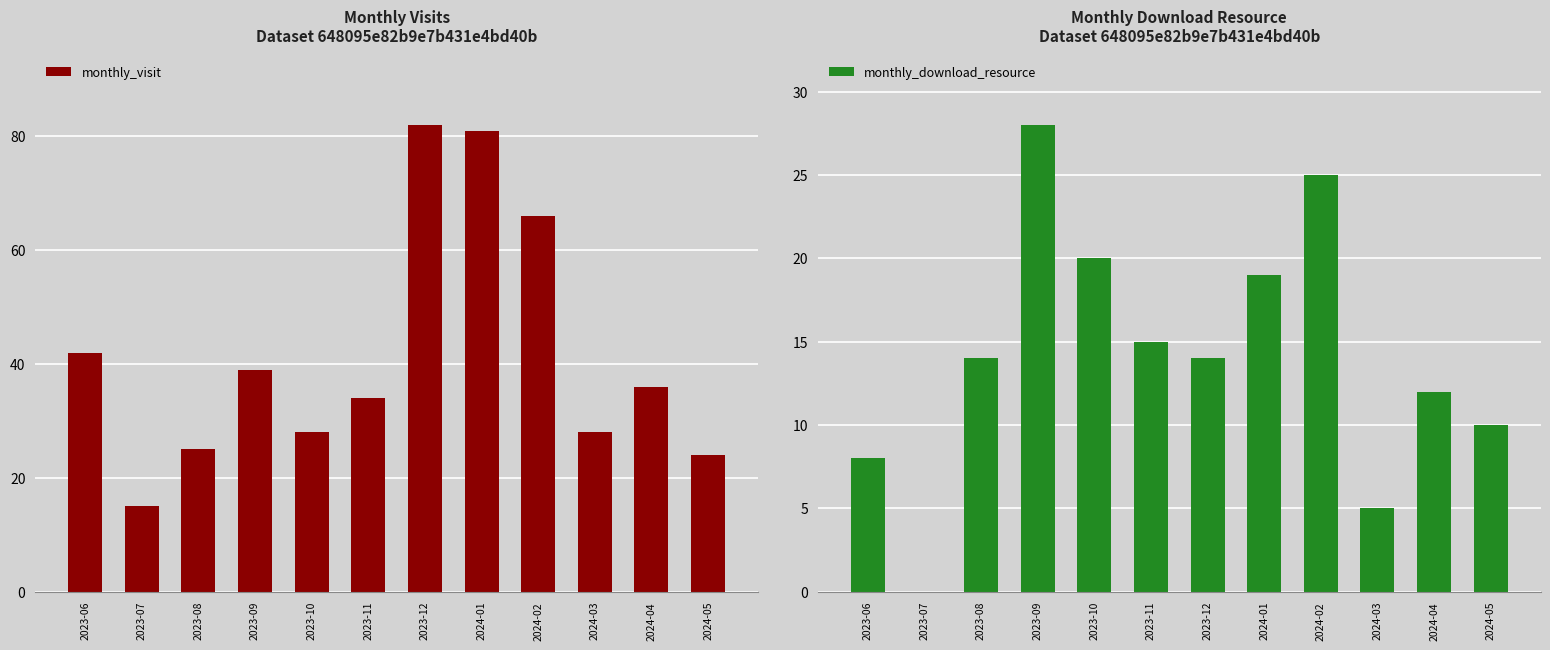

List the labels in order of monthly_visit value, largest first.

2023-12, 2024-01, 2024-02, 2023-06, 2023-09, 2024-04, 2023-11, 2023-10, 2024-03, 2023-08, 2024-05, 2023-07